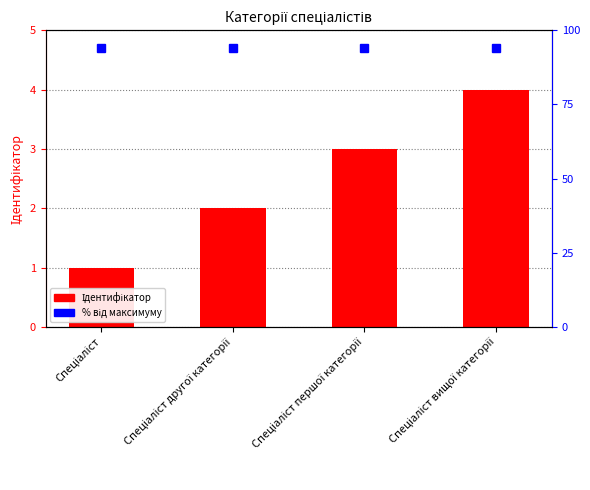

Reading left to right, extract all data points from this chart.

Спеціаліст=1	Спеціаліст другої категорії=2	Спеціаліст першої категорії=3	Спеціаліст вищої категорії=4